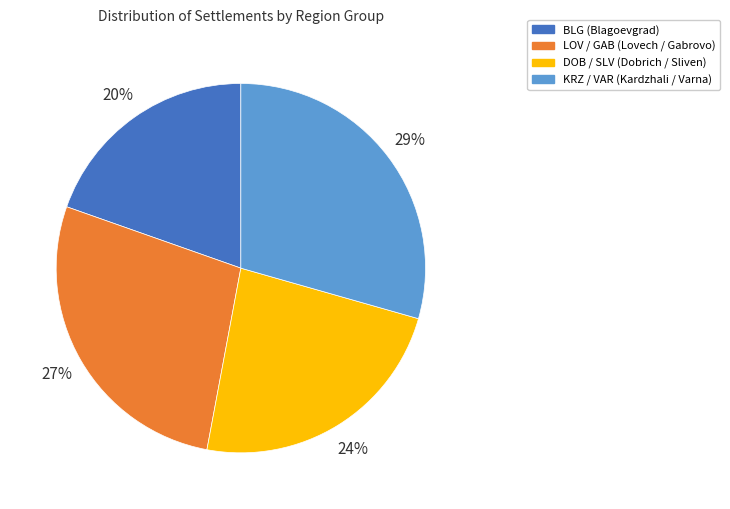

Do KRZ / VAR (Kardzhali / Varna) and DOB / SLV (Dobrich / Sliven) together represent more than half of the pie?

Yes